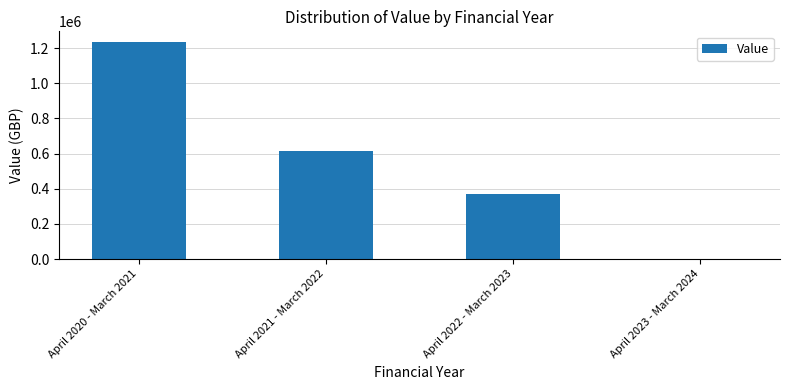

True or false: the data shows 615792 at April 2021 - March 2022.

True